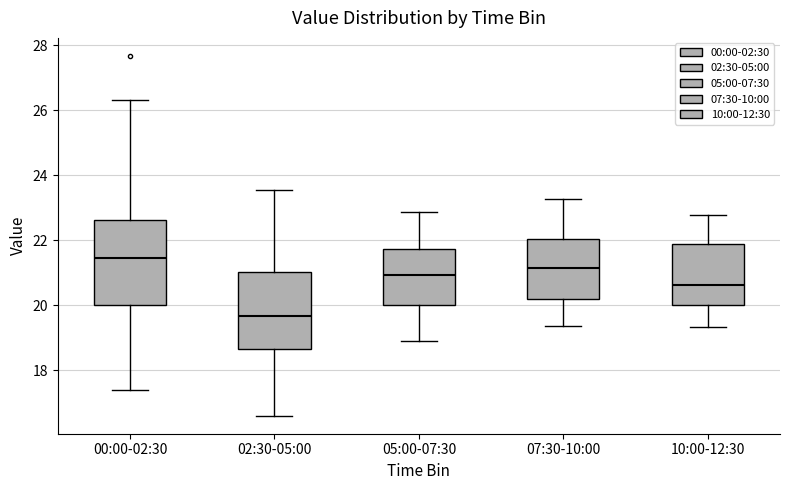

Which box's median line is the lowest?

02:30-05:00